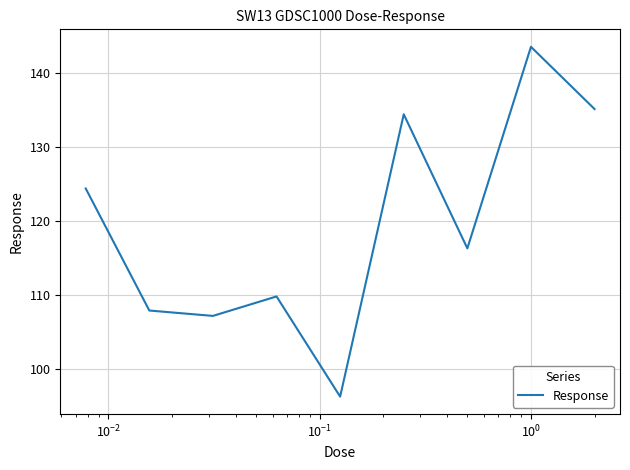

What is the maximum value shown in the chart?

143.6